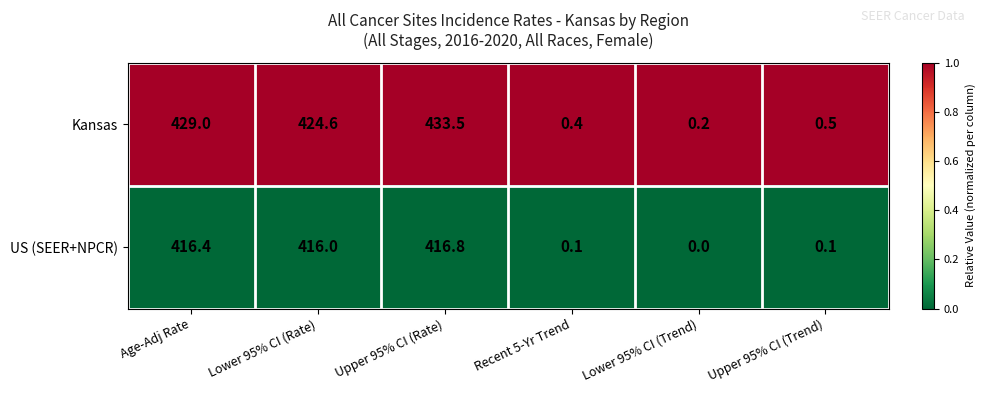

At how many categories does at least one series exceed 0?

6